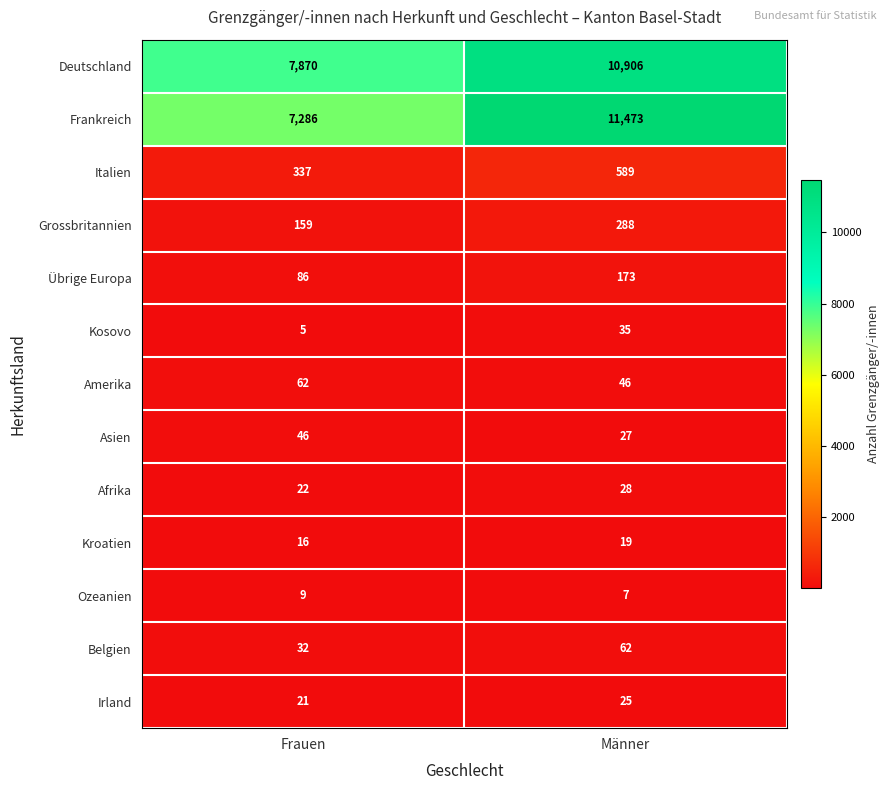

Reading left to right, what are all the values shown in this chart?

Deutschland: 7870	10906
Frankreich: 7286	11473
Italien: 337	589
Grossbritannien: 159	288
Übrige Europa: 86	173
Kosovo: 5	35
Amerika: 62	46
Asien: 46	27
Afrika: 22	28
Kroatien: 16	19
Ozeanien: 9	7
Belgien: 32	62
Irland: 21	25